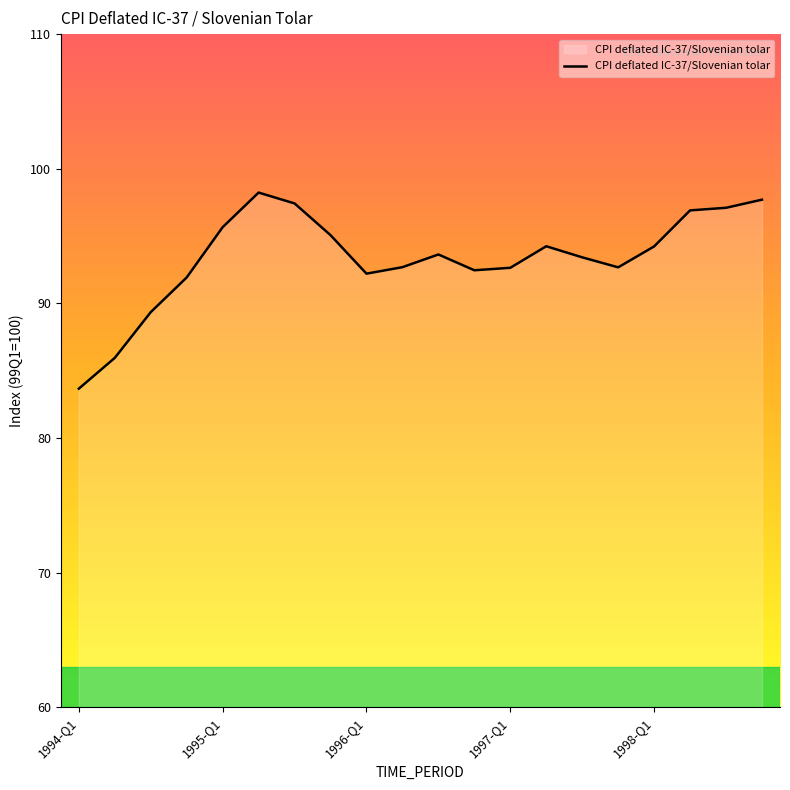

Does the chart display data point markers on the line(s)?

No